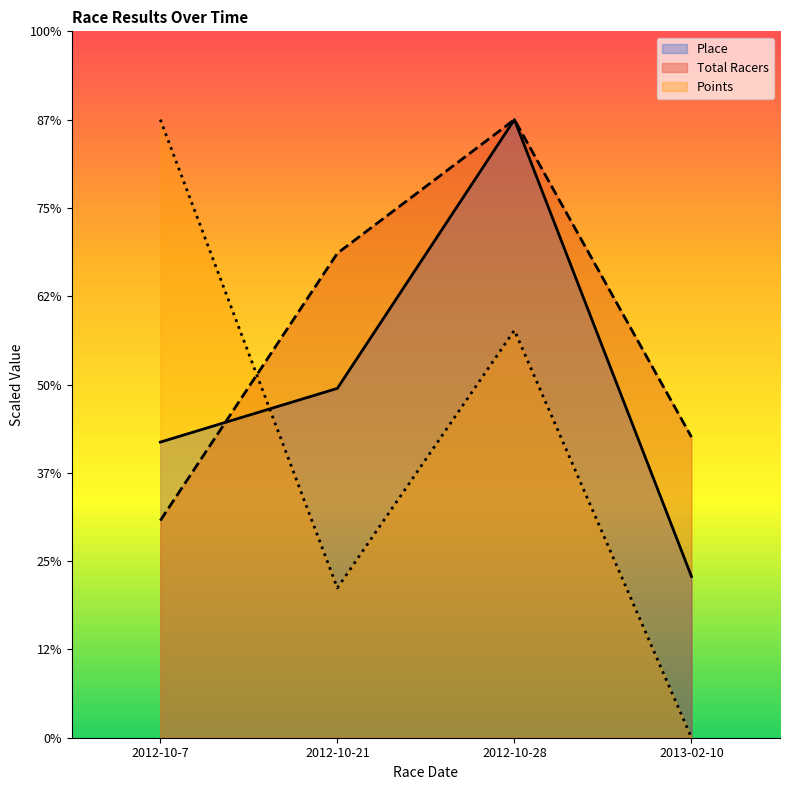

True or false: Place has more than 1 interior local peaks.

False